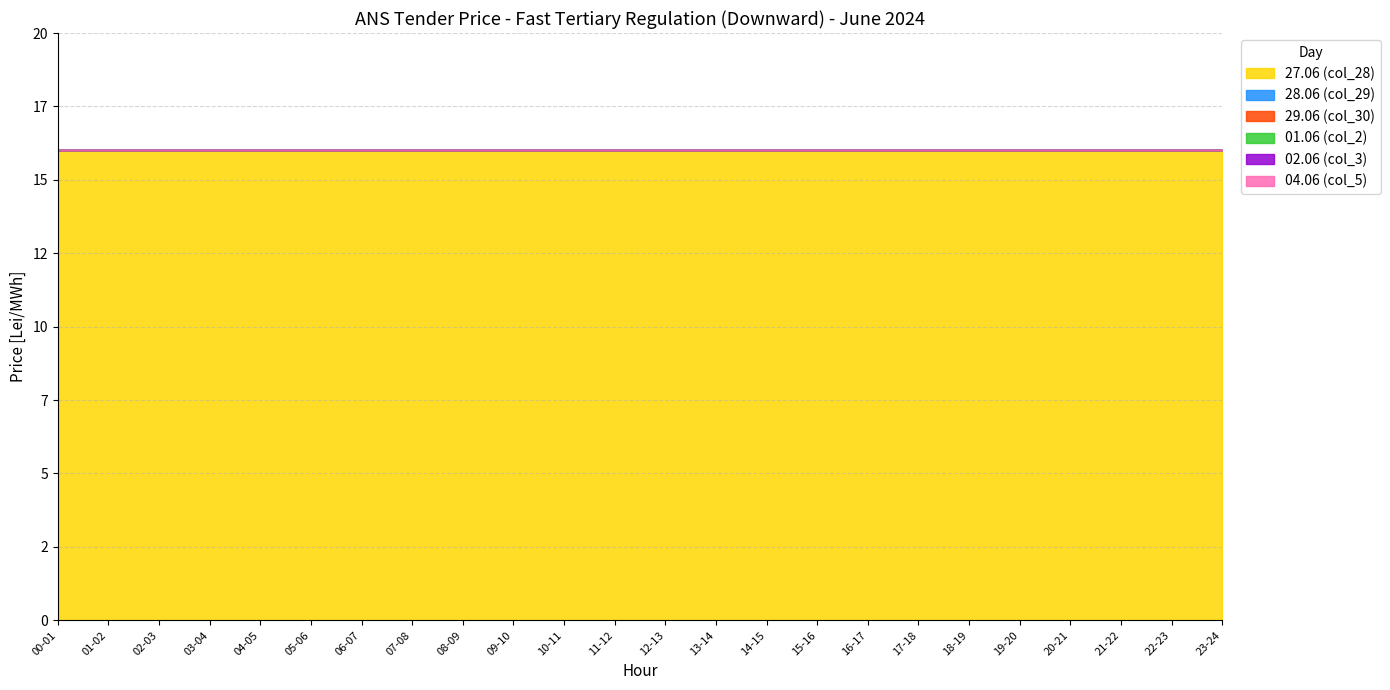

At 04-05, list the series in order from largest to smallest.

27.06 (col_28), 28.06 (col_29), 29.06 (col_30), 01.06 (col_2), 02.06 (col_3), 04.06 (col_5)